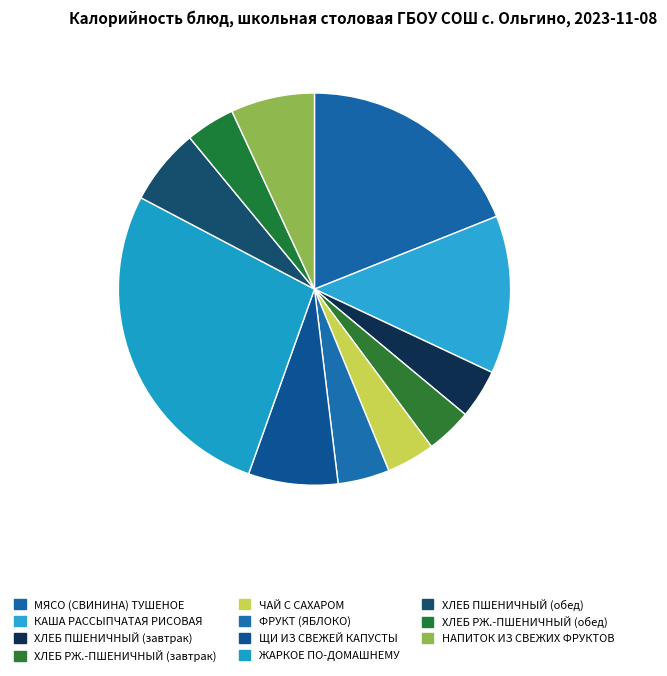

How many segments does this pie chart have?

11